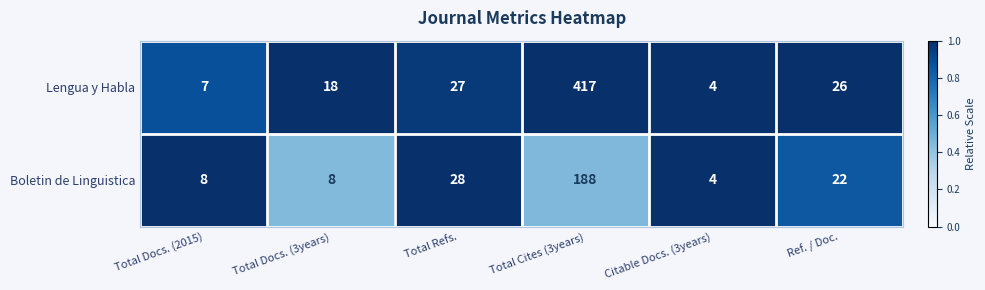

Reading left to right, what are all the values shown in this chart?

Lengua y Habla: Total Docs. (2015)=7	Total Docs. (3years)=18	Total Refs.=27	Total Cites (3years)=417	Citable Docs. (3years)=4	Ref. / Doc.=26
Boletin de Linguistica: Total Docs. (2015)=8	Total Docs. (3years)=8	Total Refs.=28	Total Cites (3years)=188	Citable Docs. (3years)=4	Ref. / Doc.=22